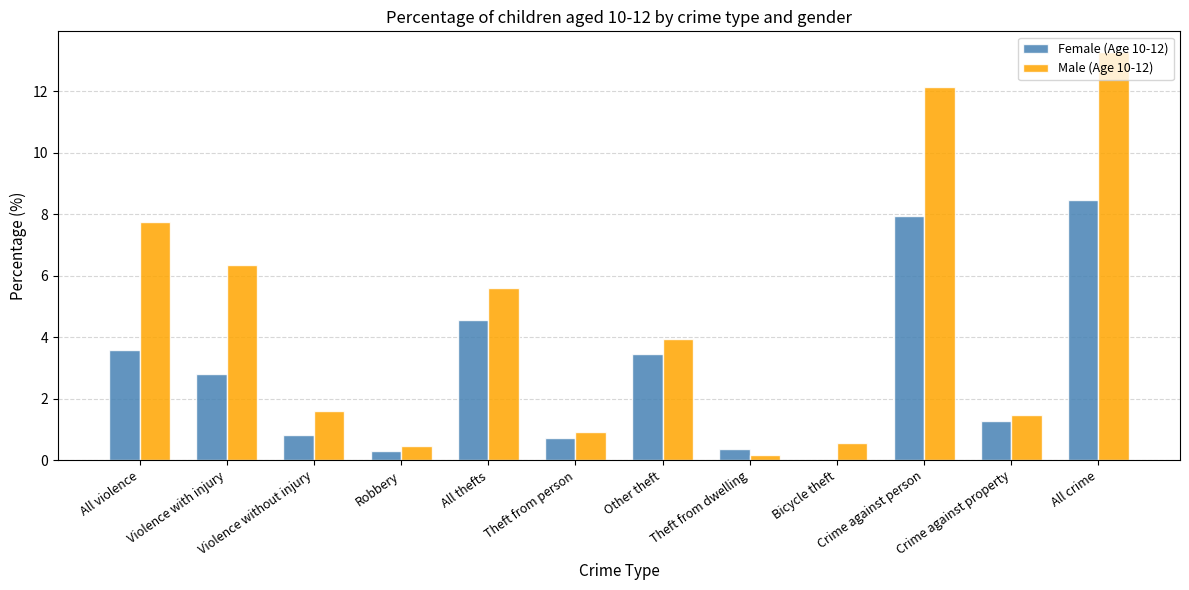

What is the sum of all Male (Age 10-12) values?

54.2